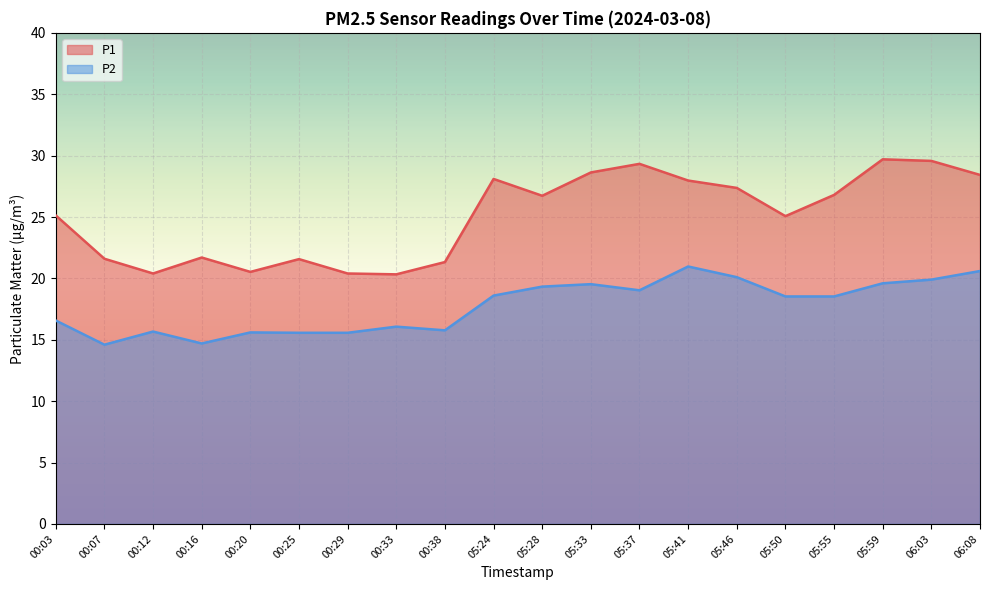

What is the maximum value shown in the chart?

29.7